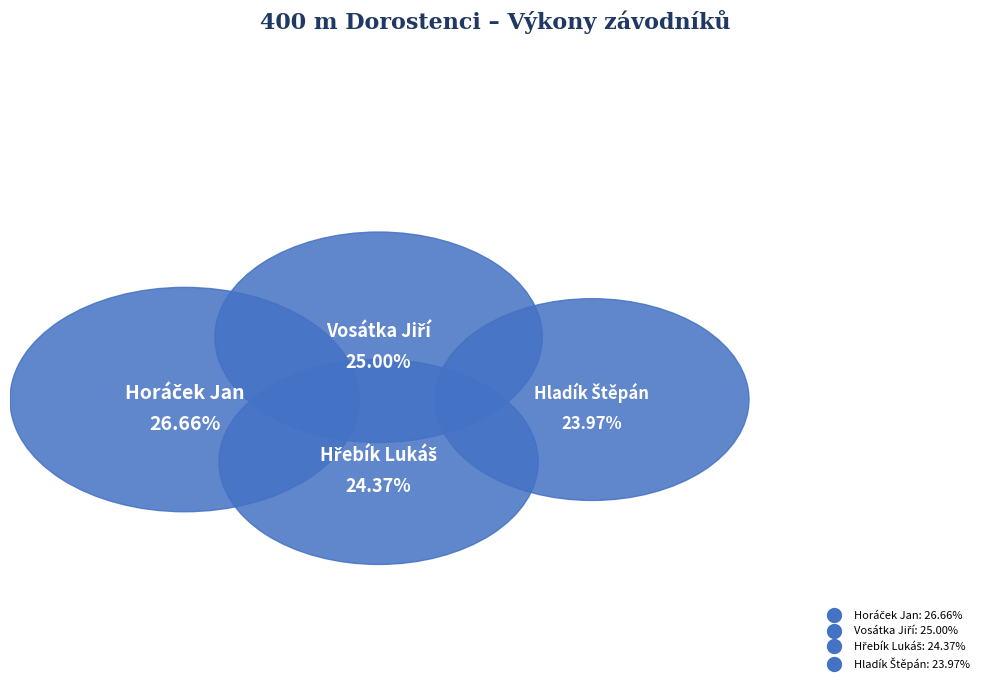

Does any single category account for the majority?

No